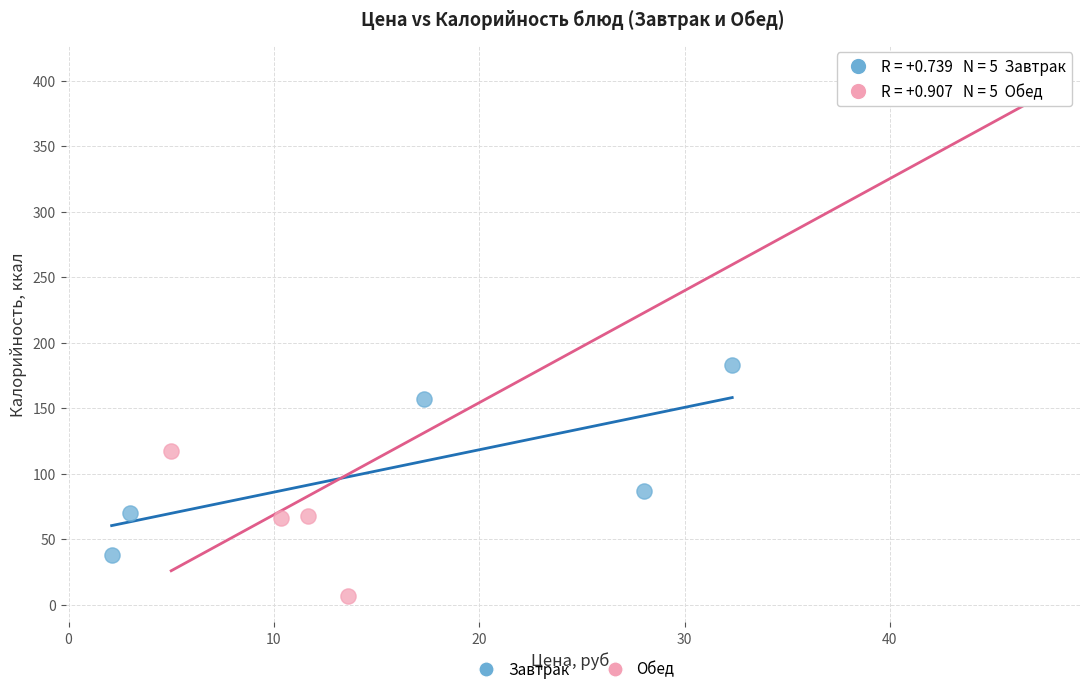

Which series contains the highest Y value?

Обед